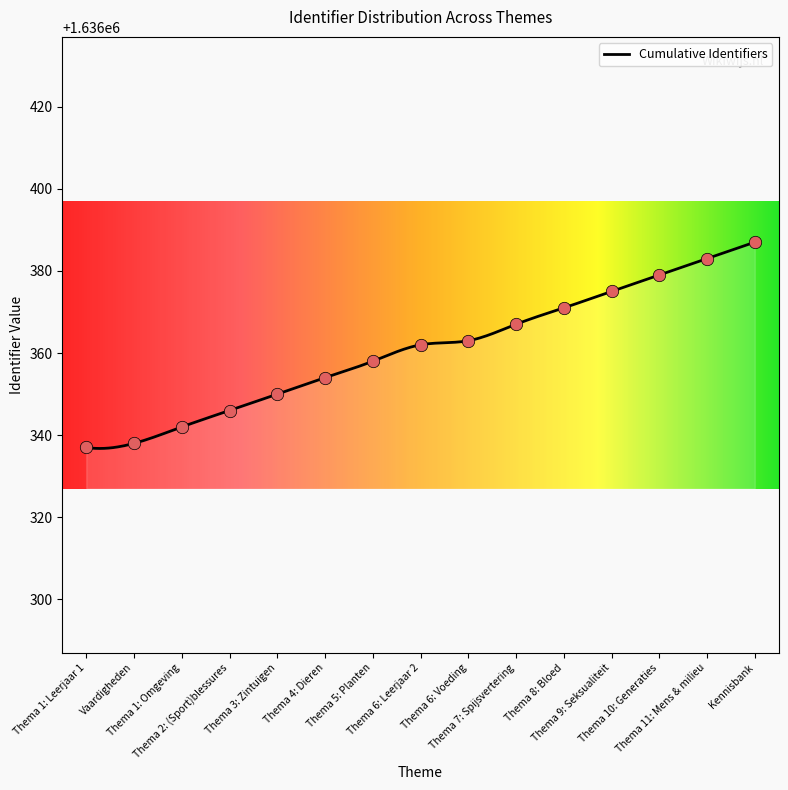

What is the change in value from Thema 1: Omgeving to Thema 4: Dieren?

+12